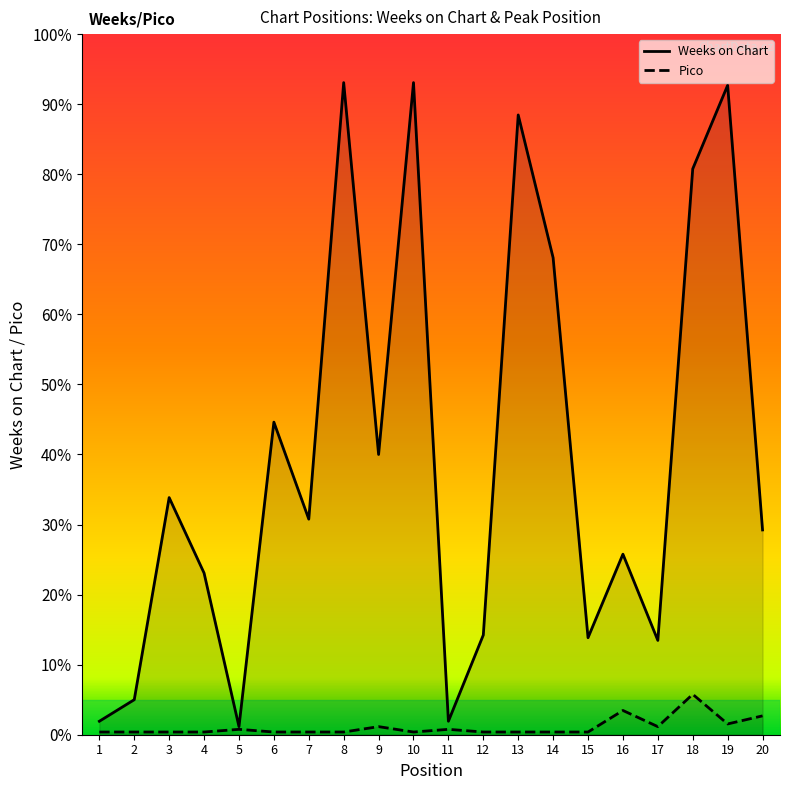

The Weeks on Chart series shows 95 at 16. True or false?

False